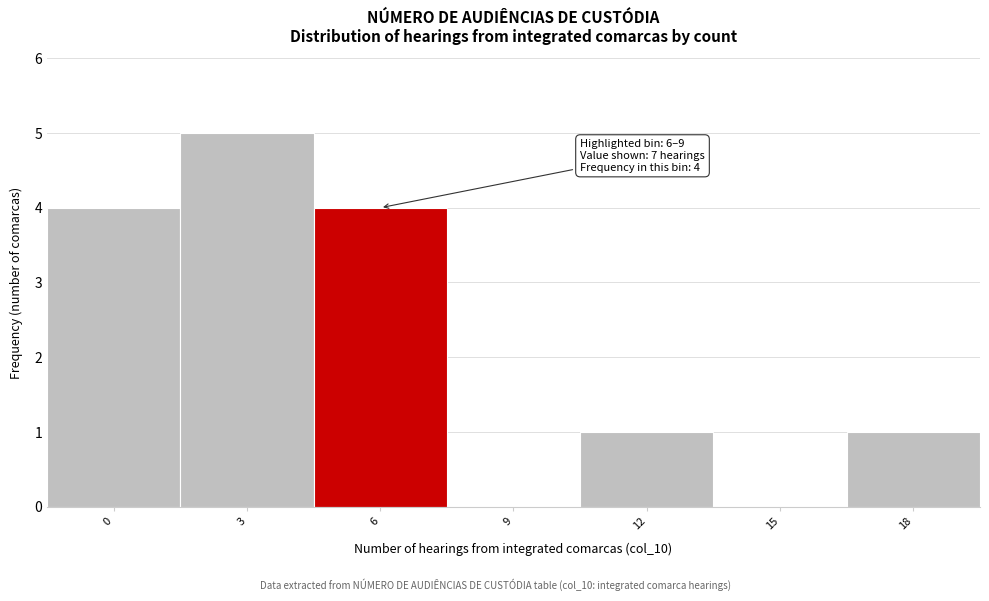

Reading left to right, what are all the values shown in this chart?

0=4	3=5	6=4	9=0	12=1	15=0	18=1